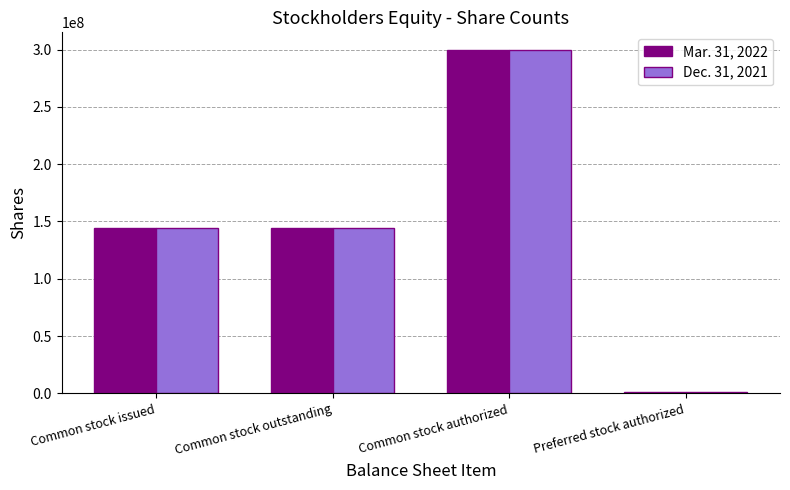

What is the spread (max minus min) of values at Common stock outstanding?

371750